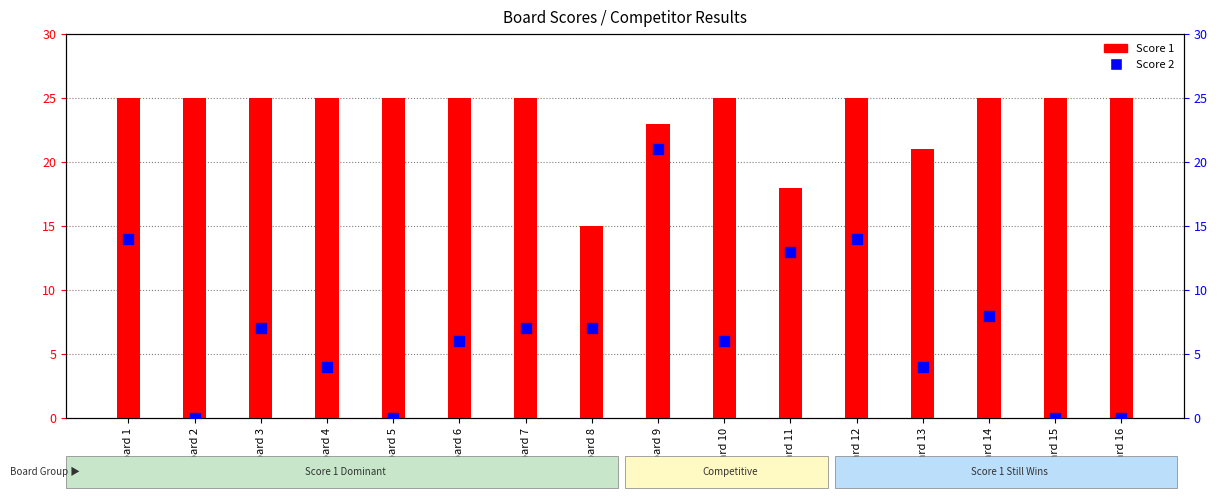

At how many categories does at least one series exceed 7?

16